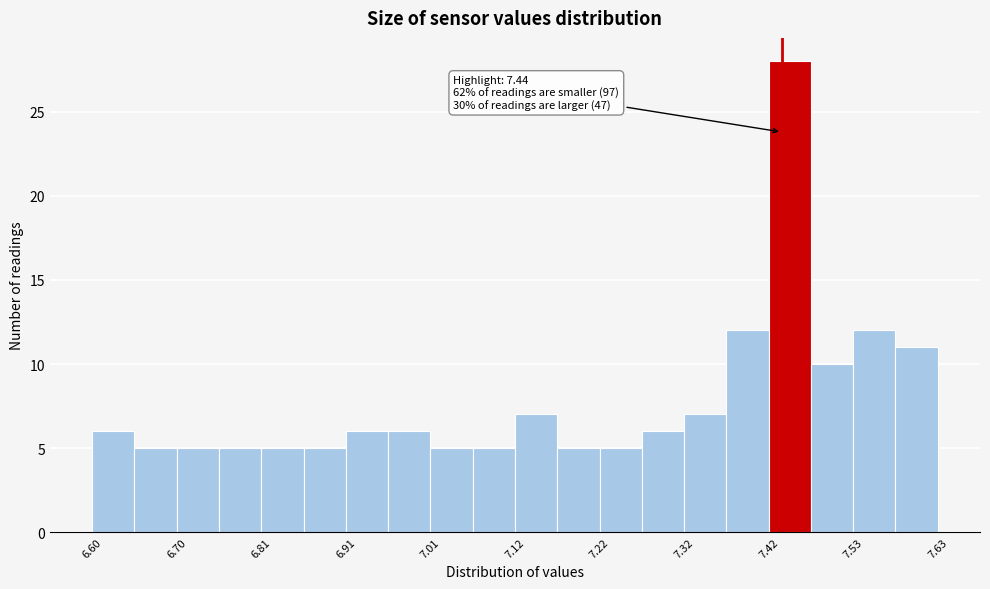

Read against the x-axis, roughly where is the centre of the tallest bar?

7.44